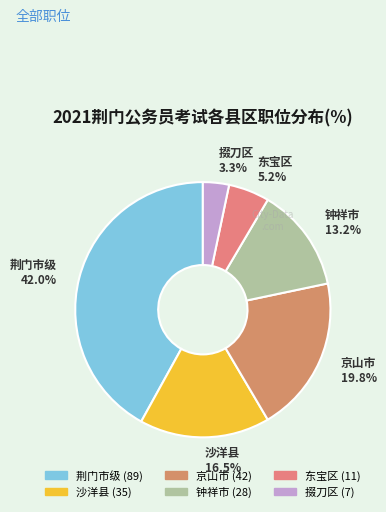

Which has a higher value, 沙洋县 or 荆门市级?

荆门市级